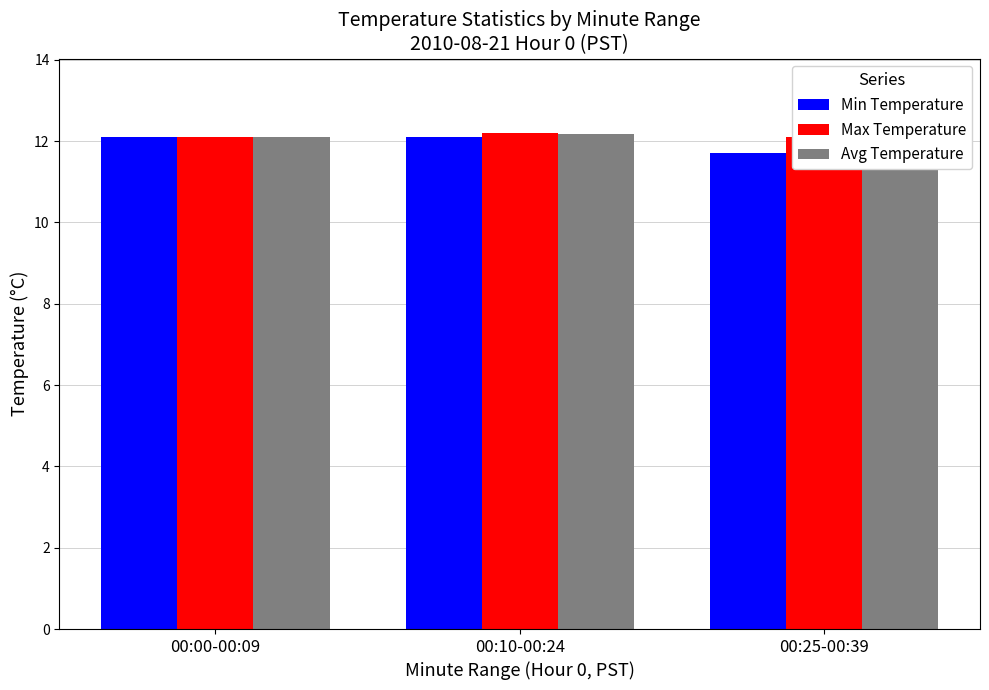

Are the bars horizontal?

No